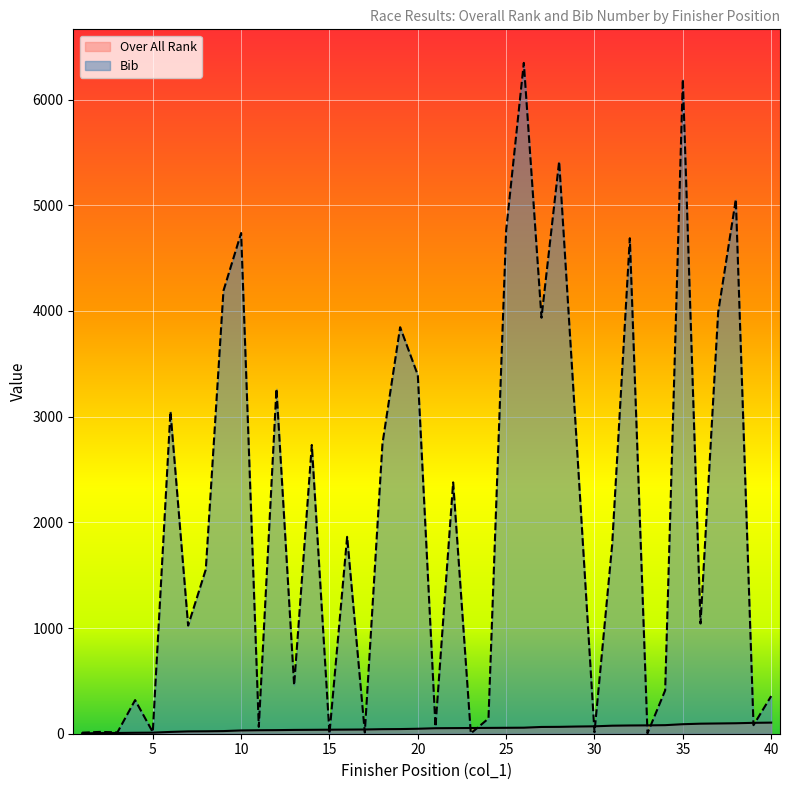

What is the minimum value for Bib?

1